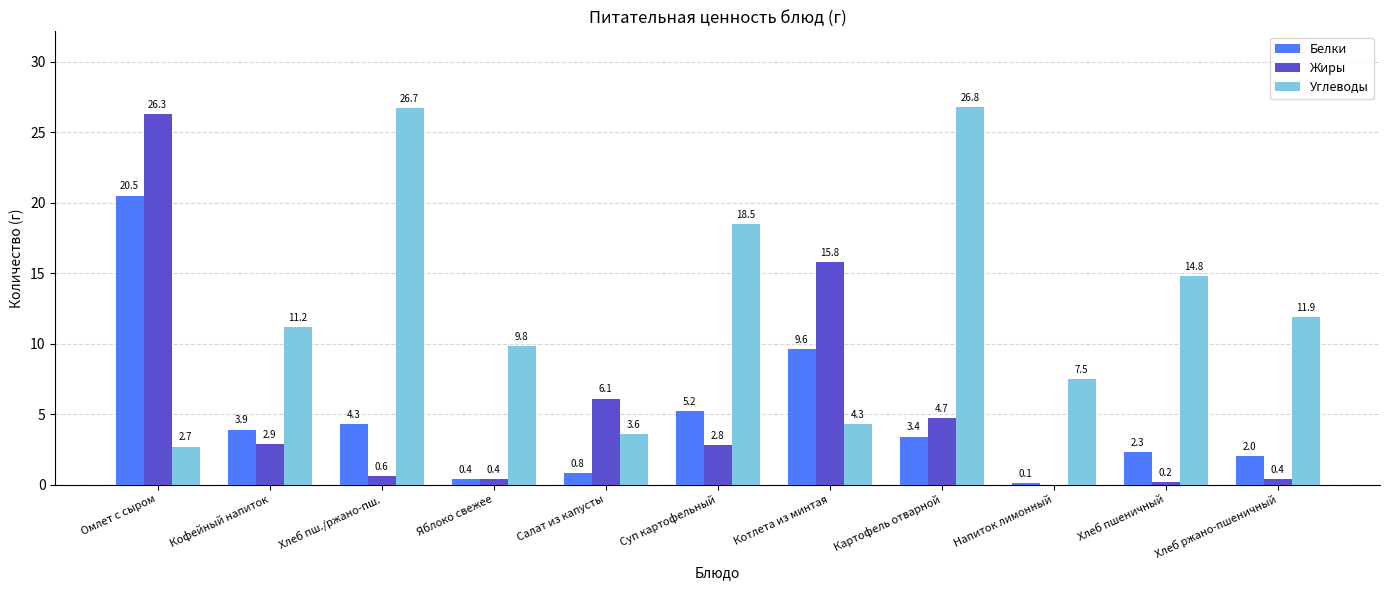

The Белки series shows 2.0 at Хлеб ржано-пшеничный. True or false?

True